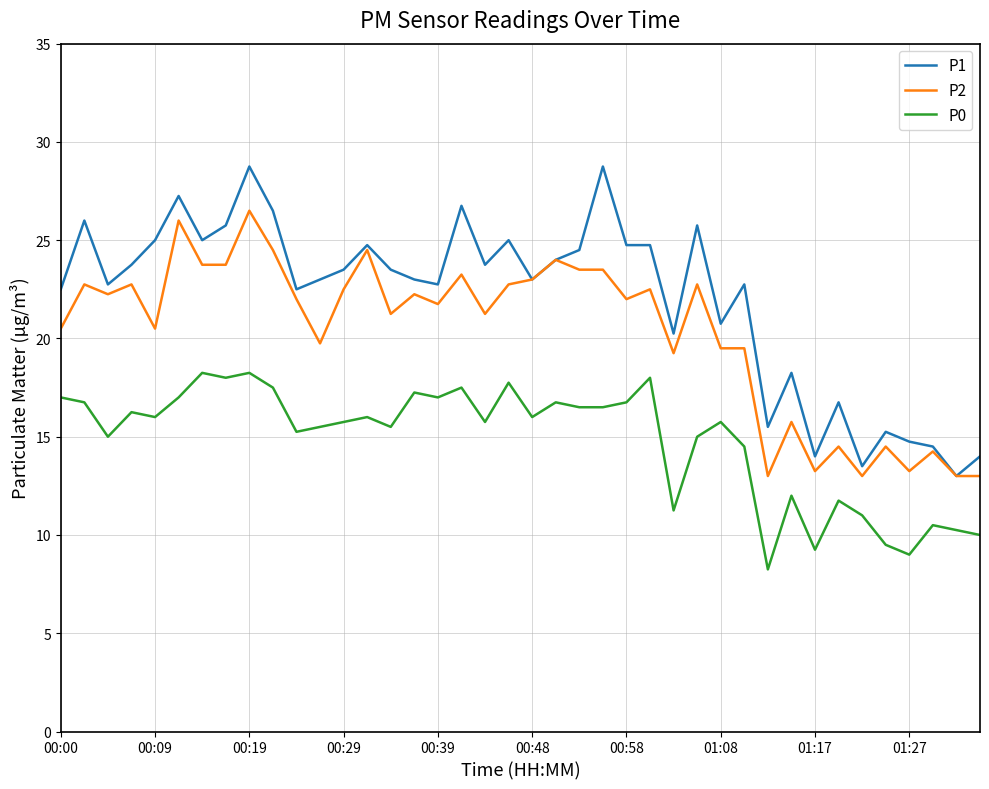

Which series has the largest range (max minus min)?

P1